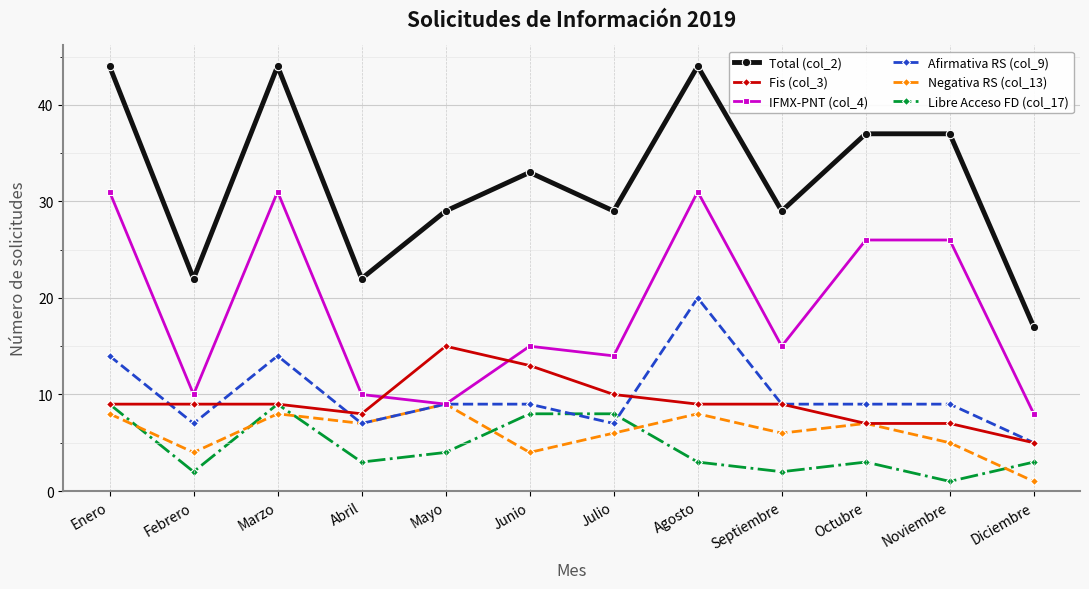

What is the maximum value shown in the chart?

44